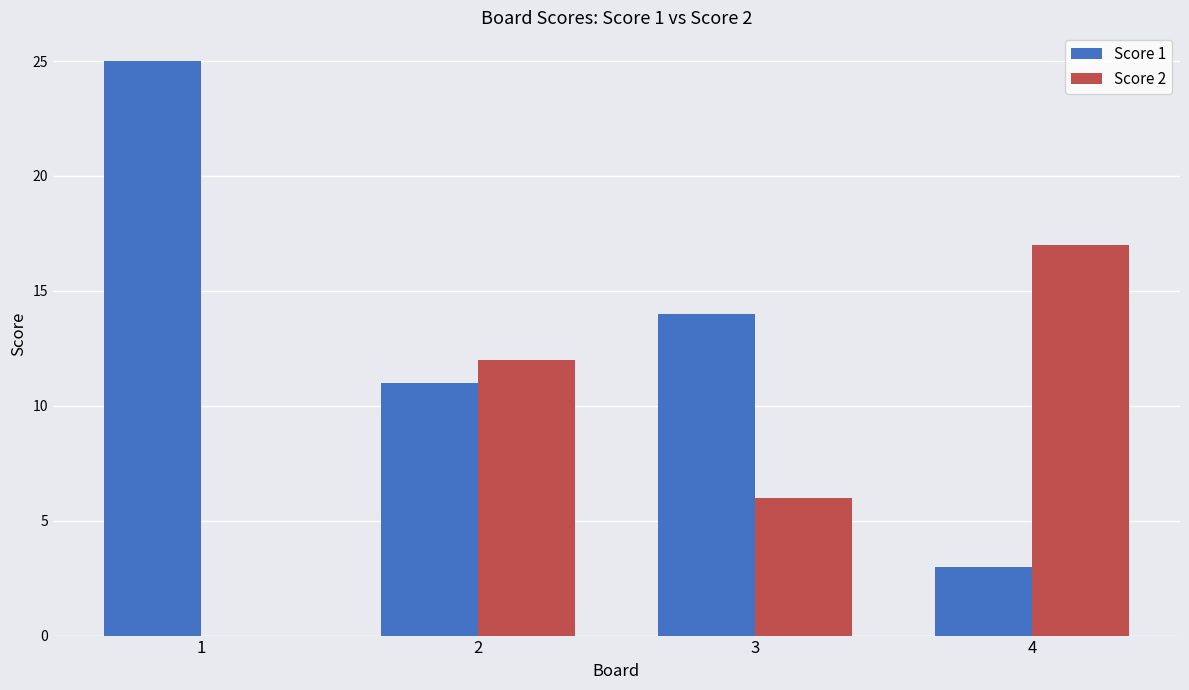

Reading left to right, transcribe all the data shown in this chart.

Score 1: 25	11	14	3
Score 2: 0	12	6	17